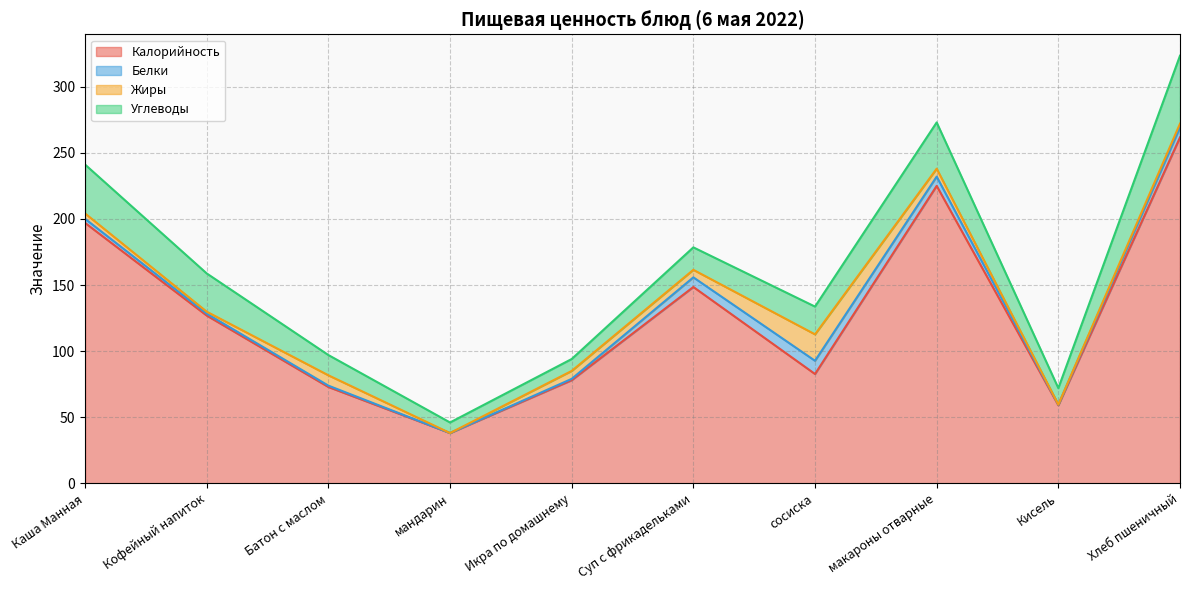

How many categories are shown in the chart?

10